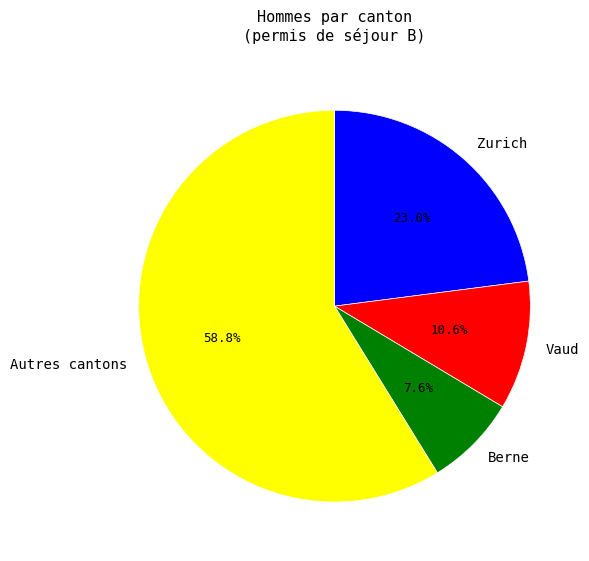

Is there a majority slice in this chart?

Yes